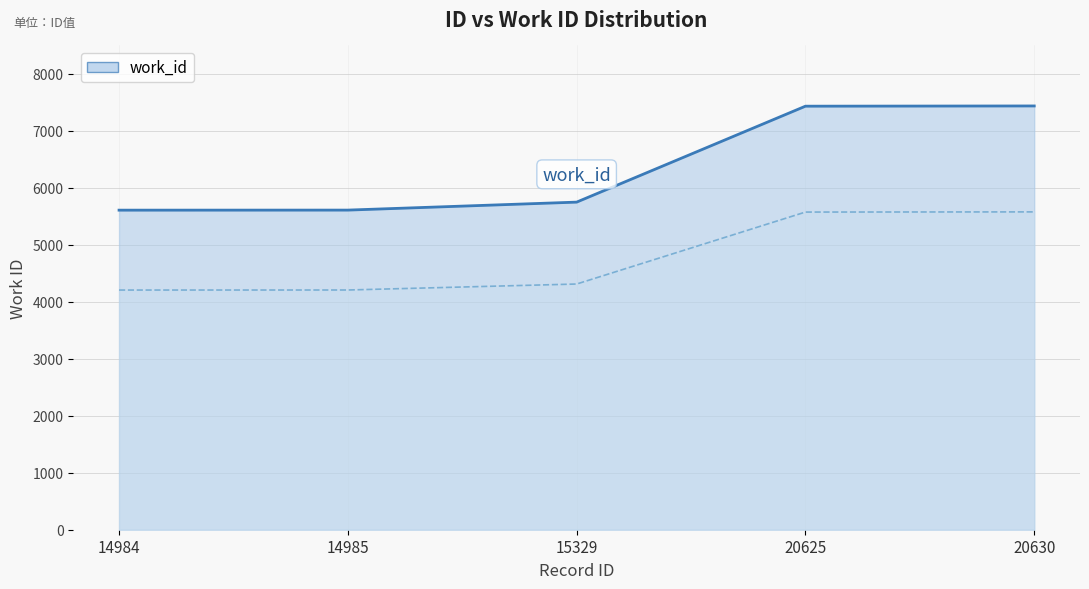

Reading left to right, transcribe all the data shown in this chart.

5609	5610	5750	7434	7438